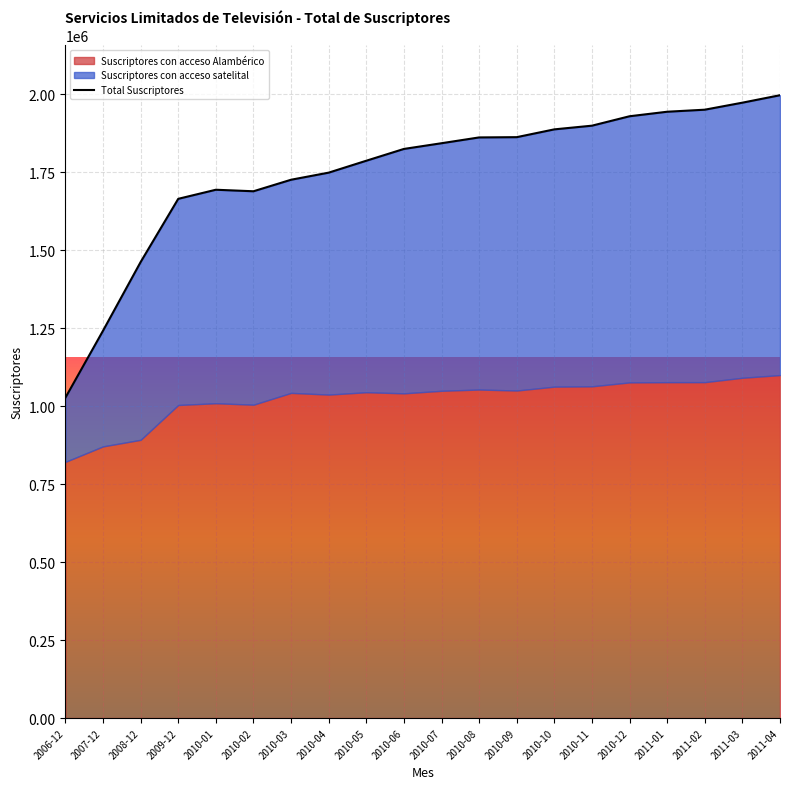

At which category does the chart reach its minimum across all series?

2006-12